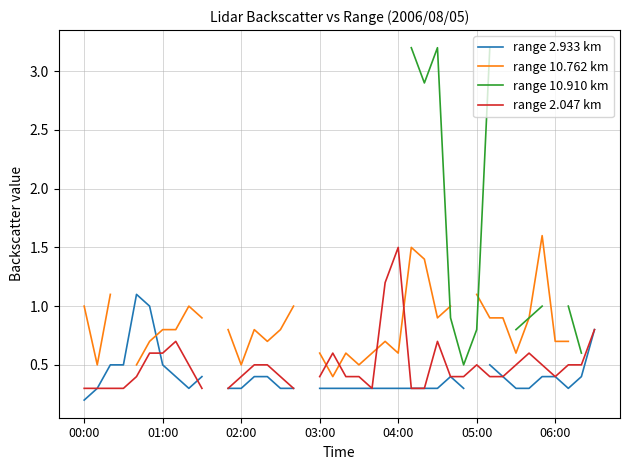

What value does the range 10.762 km series have at 31?

0.9